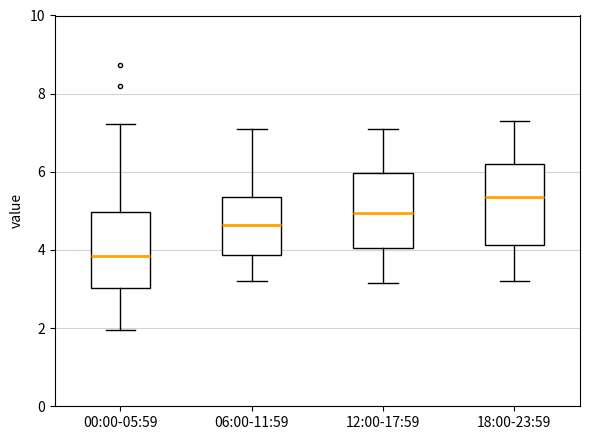

Which box has the lowest median line?

00:00-05:59